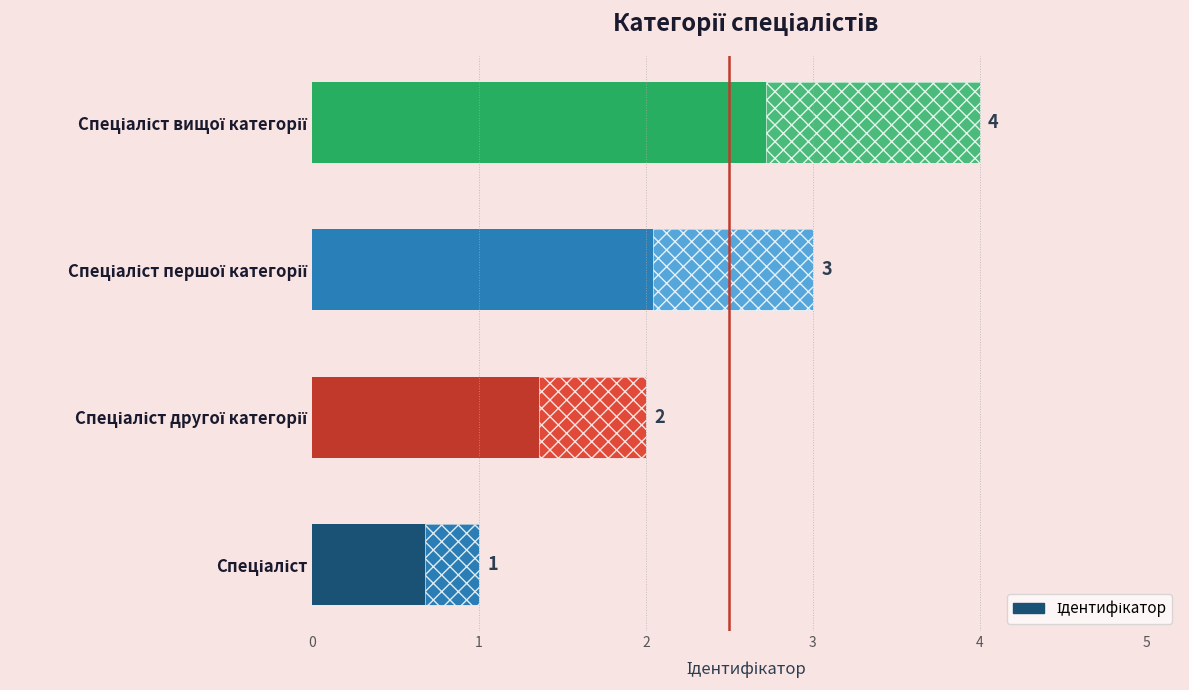

What is the sum of all values?

10